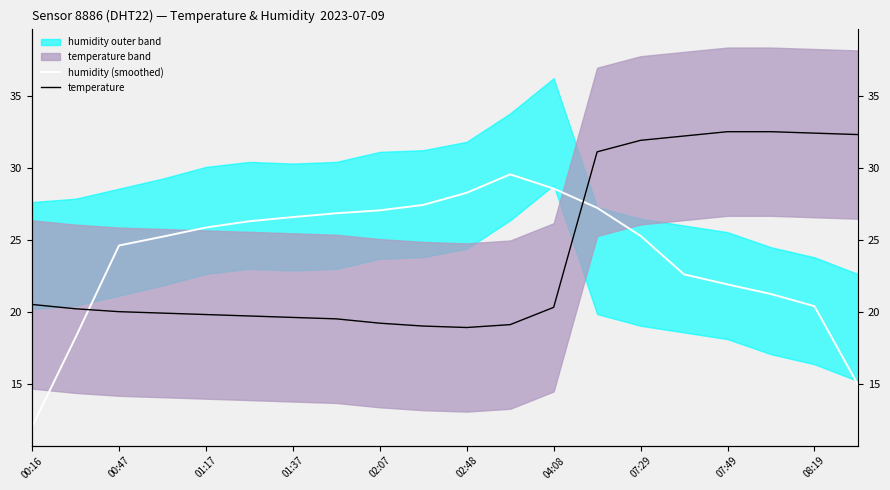

What is the difference between the highest and lowest values at 11?

10.4